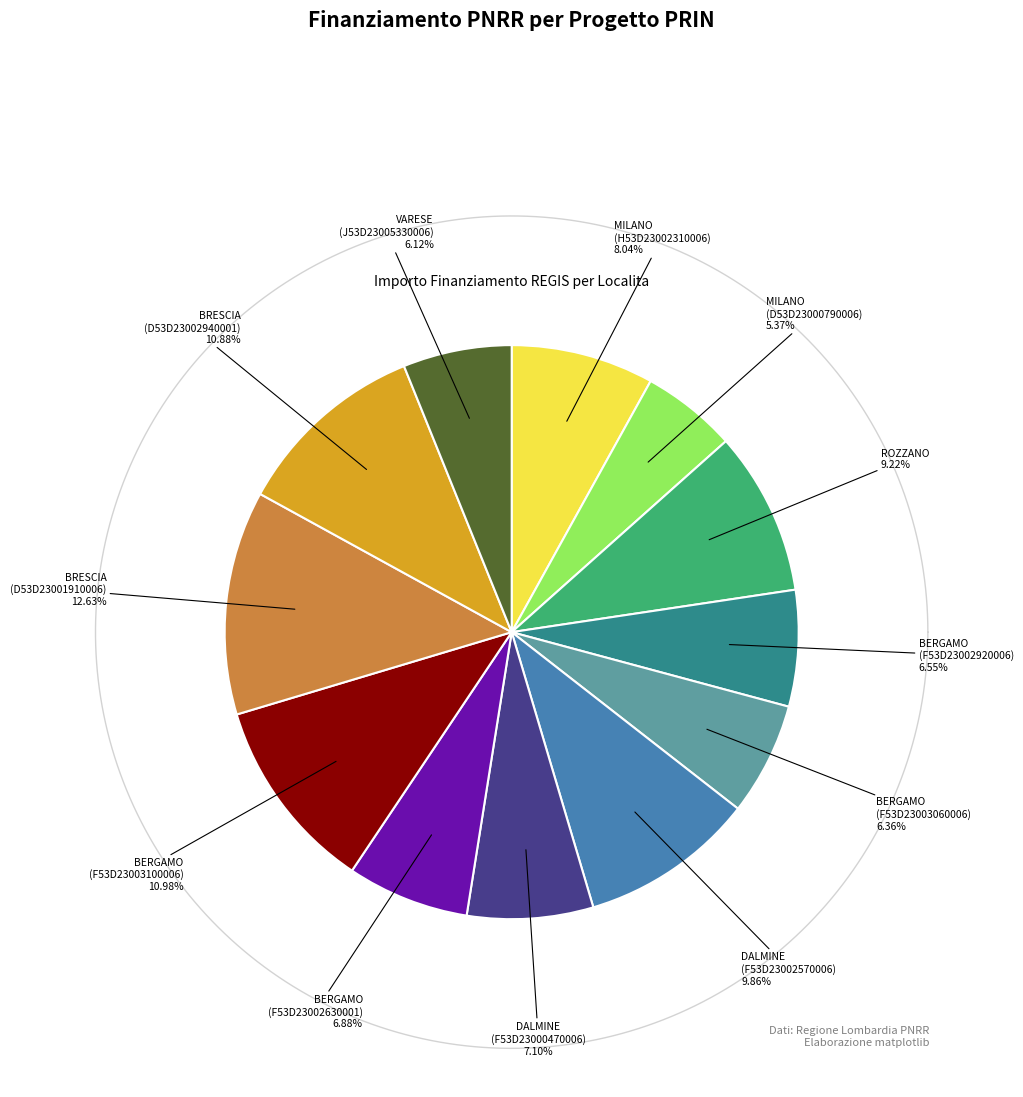

Is it true that DALMINE (F53D23000470006) is 7% of the pie?

True